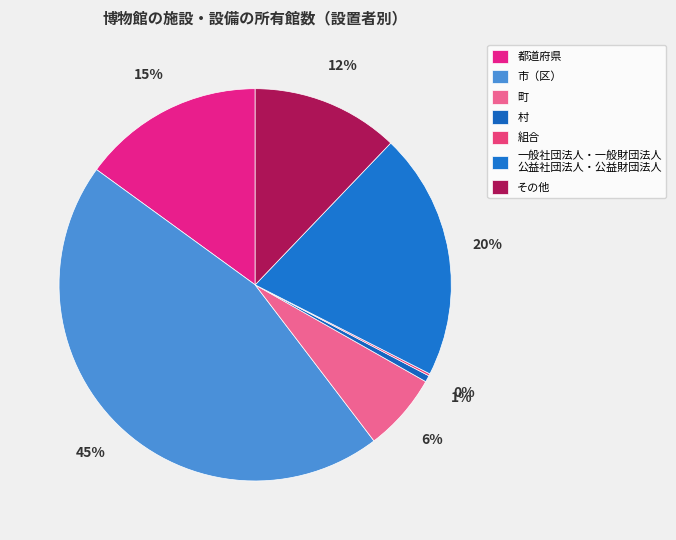

How many segments does this pie chart have?

7